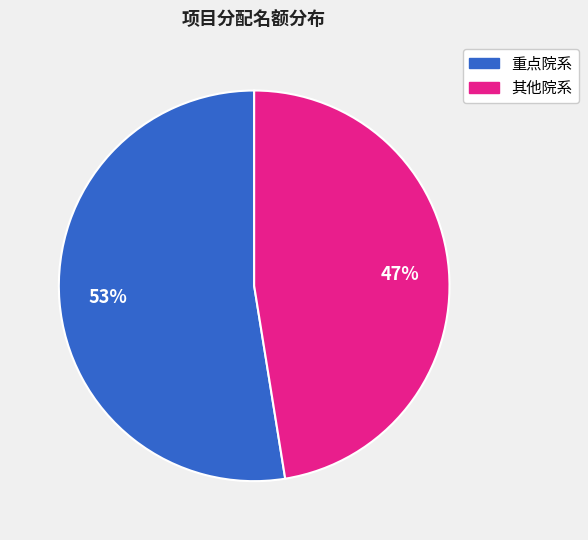

Does any single category account for the majority?

Yes